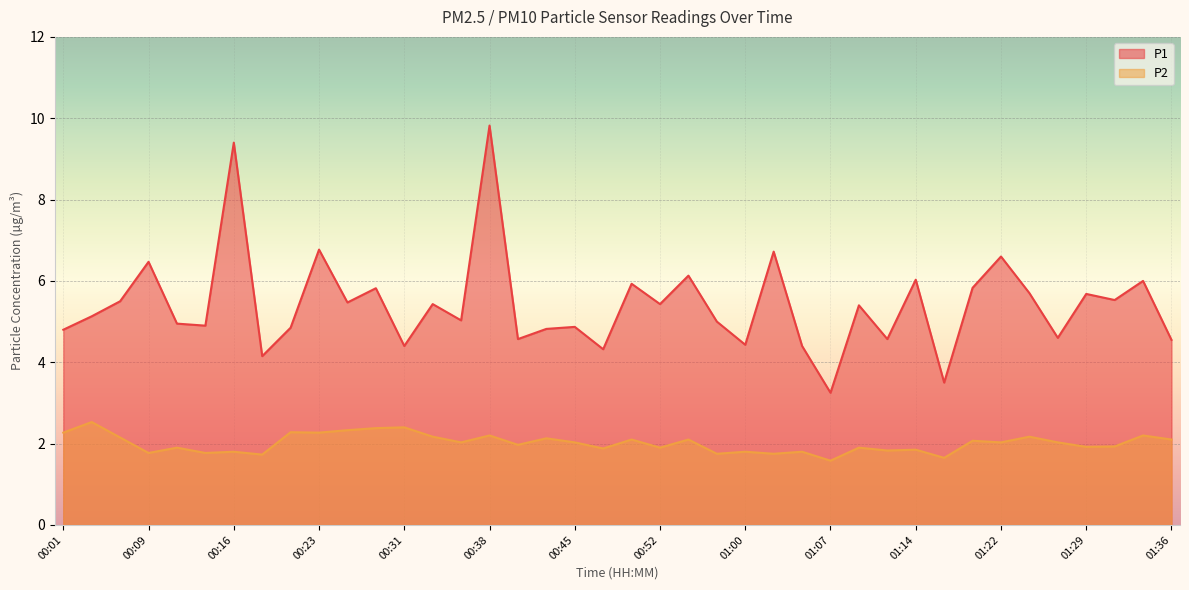

True or false: P1 and P2 cross at least once.

False